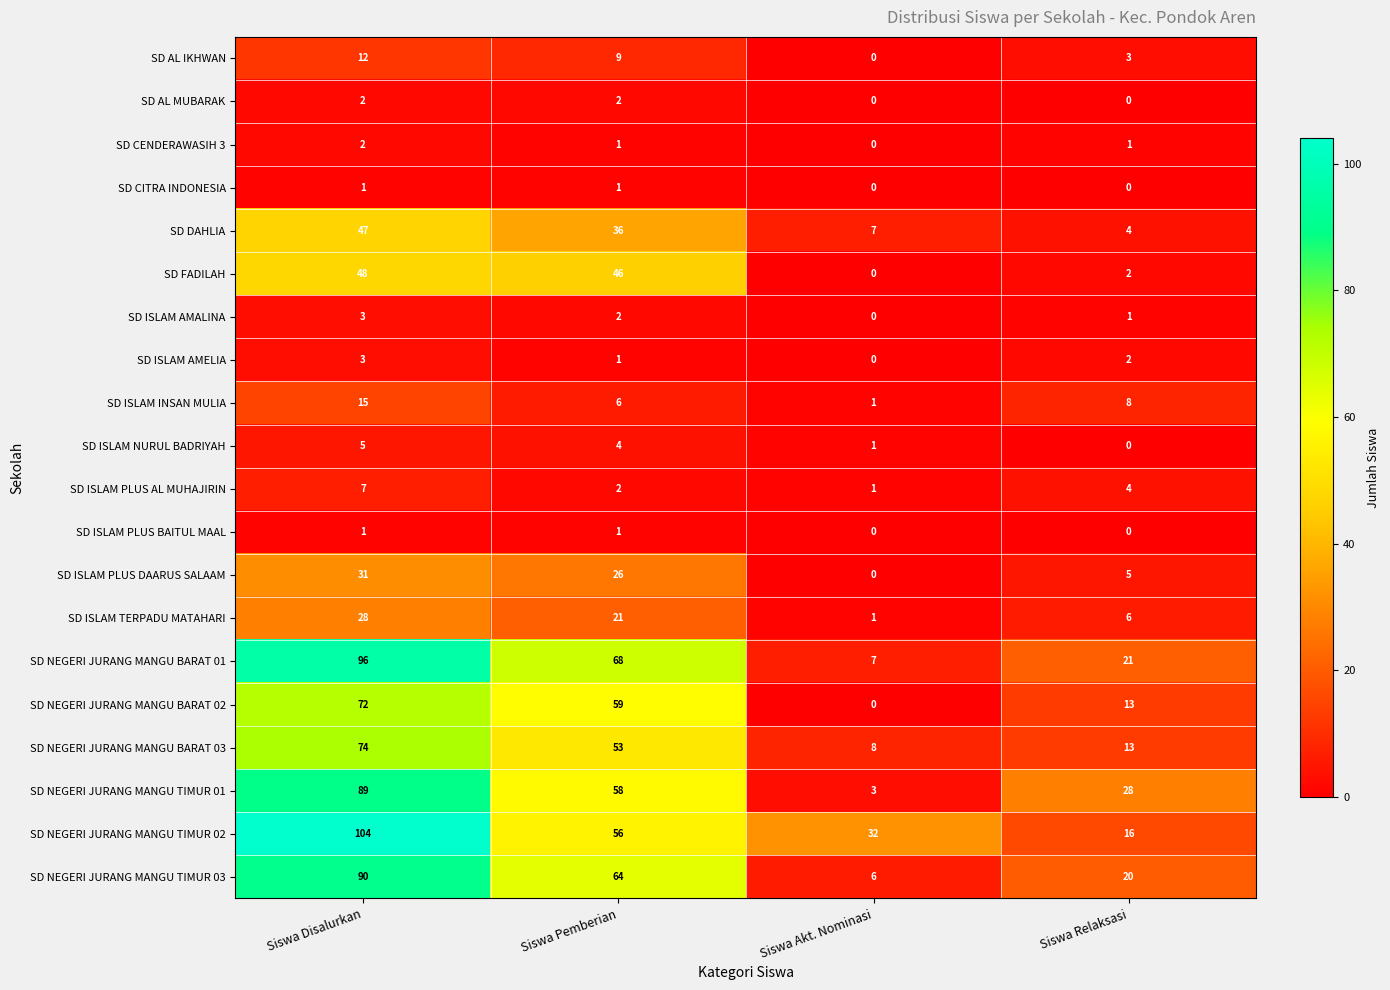

What is the total value across all series at Siswa Pemberian?

516